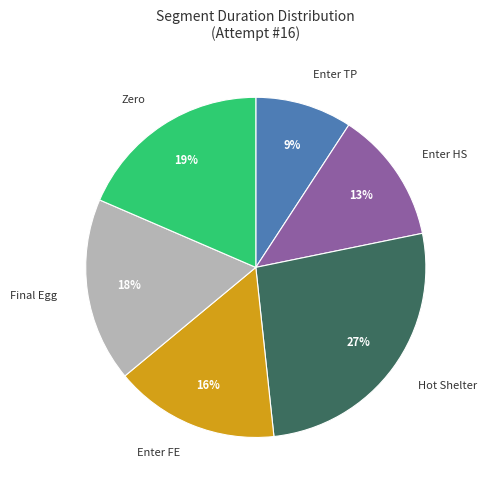

The Zero slice represents 28% of the pie. True or false?

False